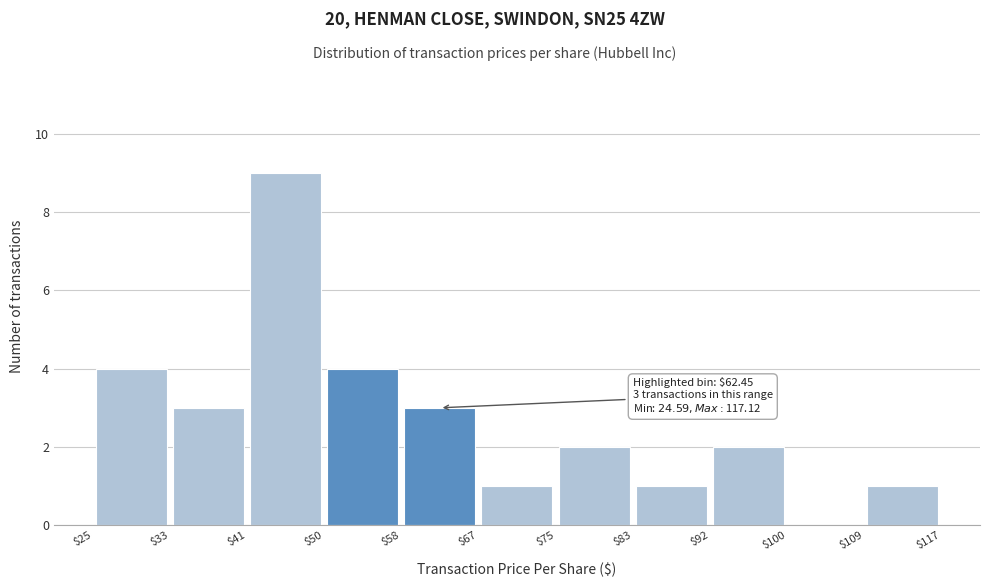

Over which range of the x-axis is the bar tallest?

$41 to $50